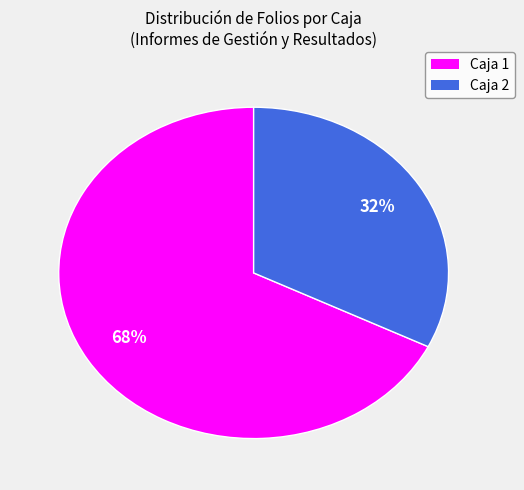

Is there a majority slice in this chart?

Yes